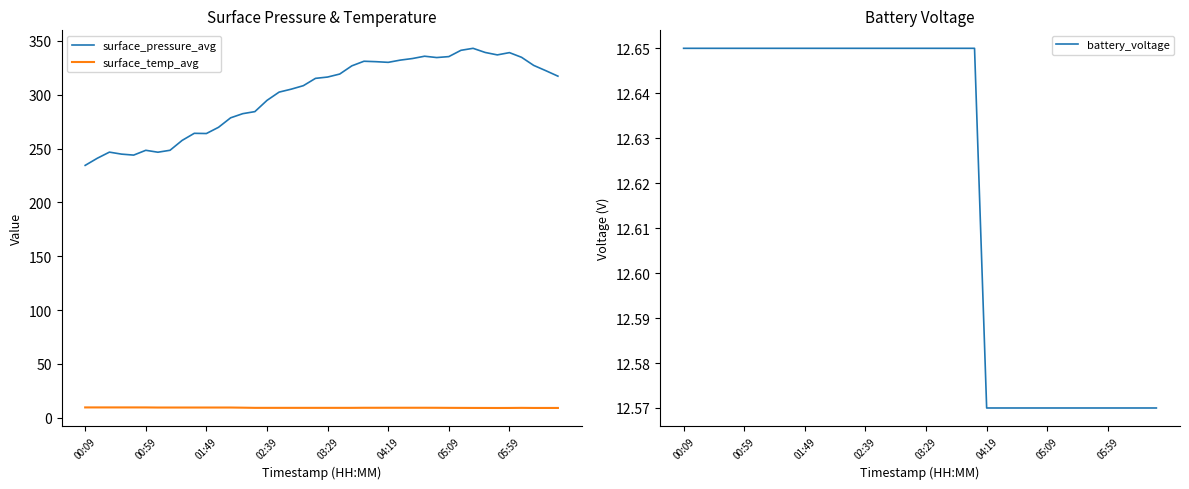

What is the sum of the surface_temp_avg values at 28 and 18?

18.5